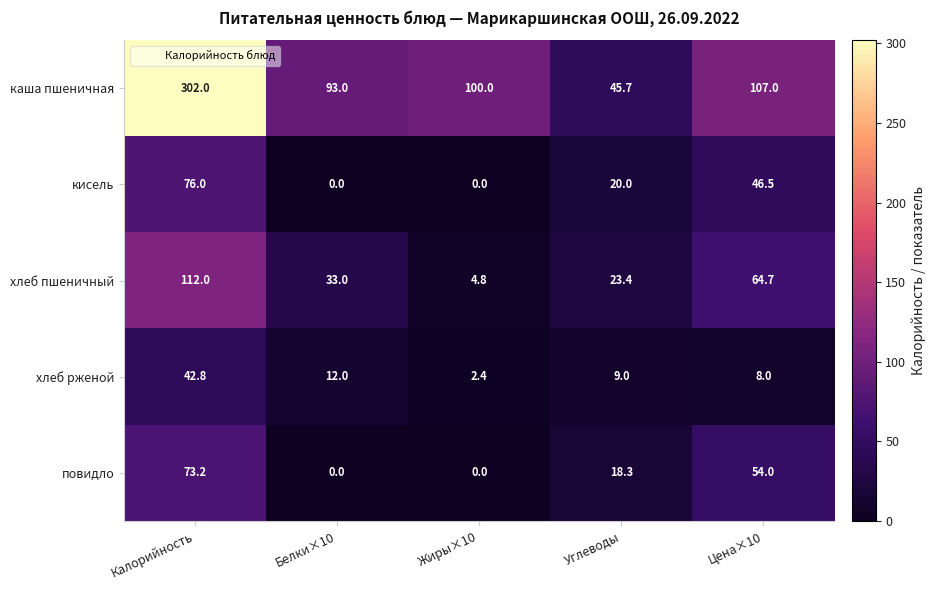

What is the average value of the каша пшеничная series?

129.5